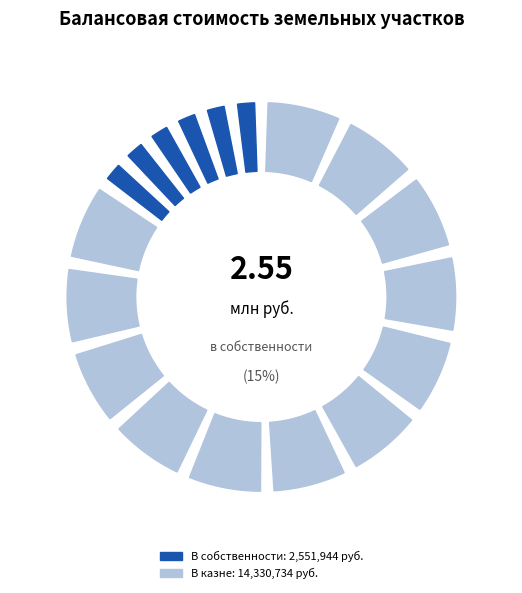

The Участок 10
23:15:0415000:146 slice represents 64% of the pie. True or false?

False